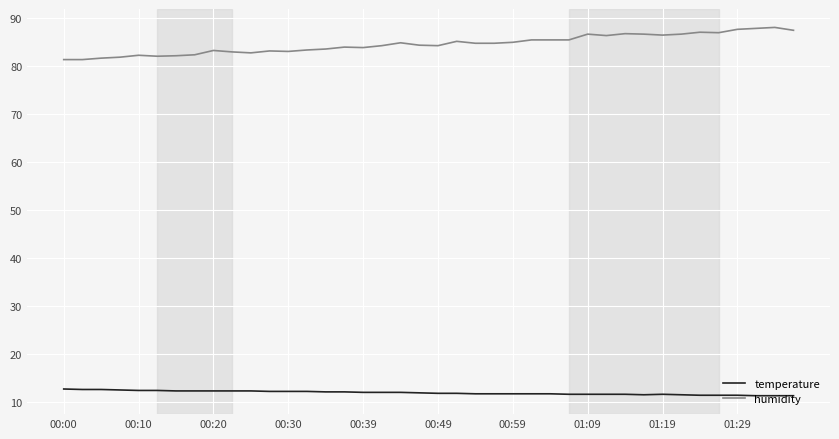

What is the greatest value displayed?

88.1